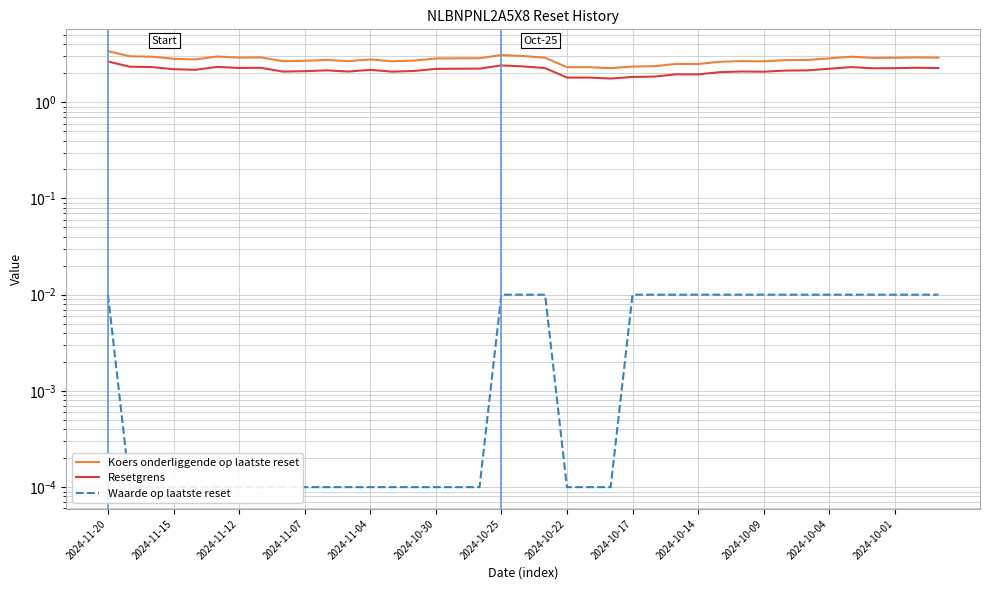

What is the sum of all Waarde op laatste reset values?

0.2